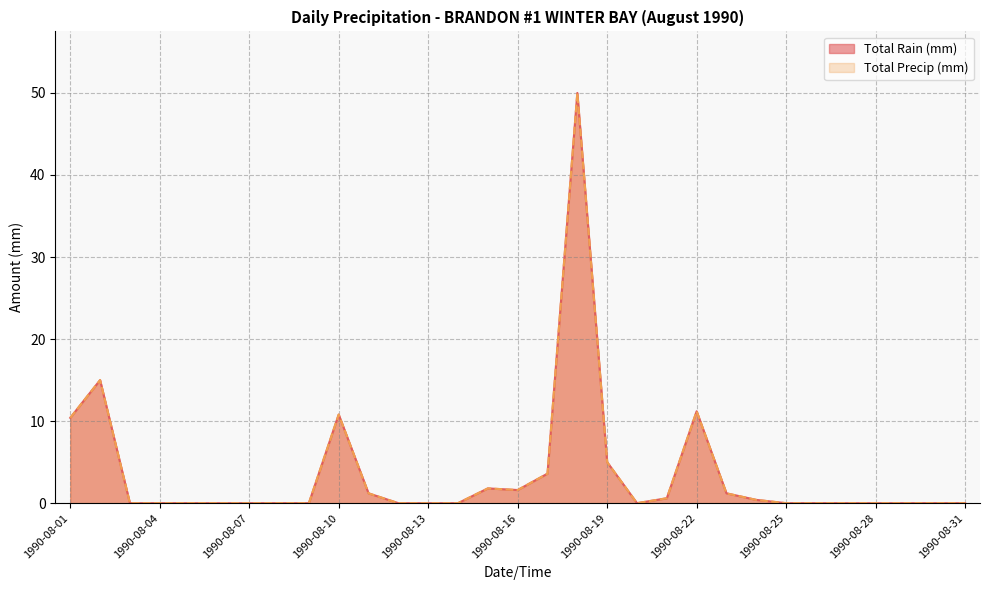

True or false: Total Precip (mm) and Total Rain (mm) cross at least once.

False